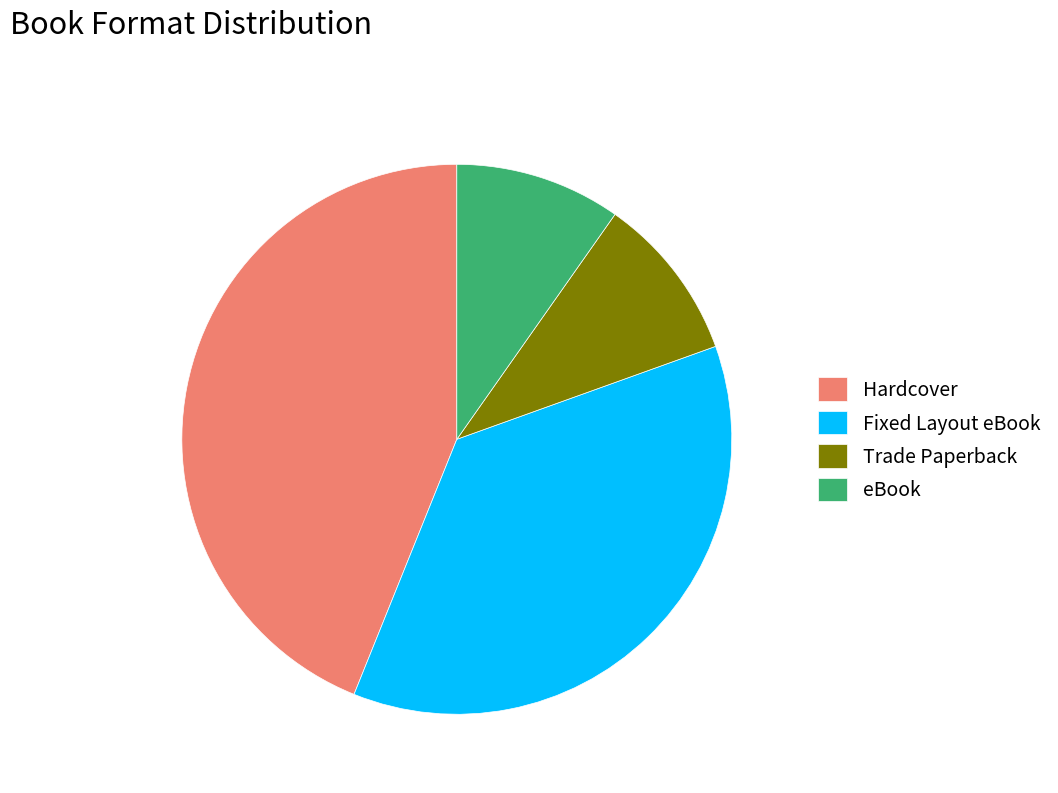

Is there a majority slice in this chart?

No